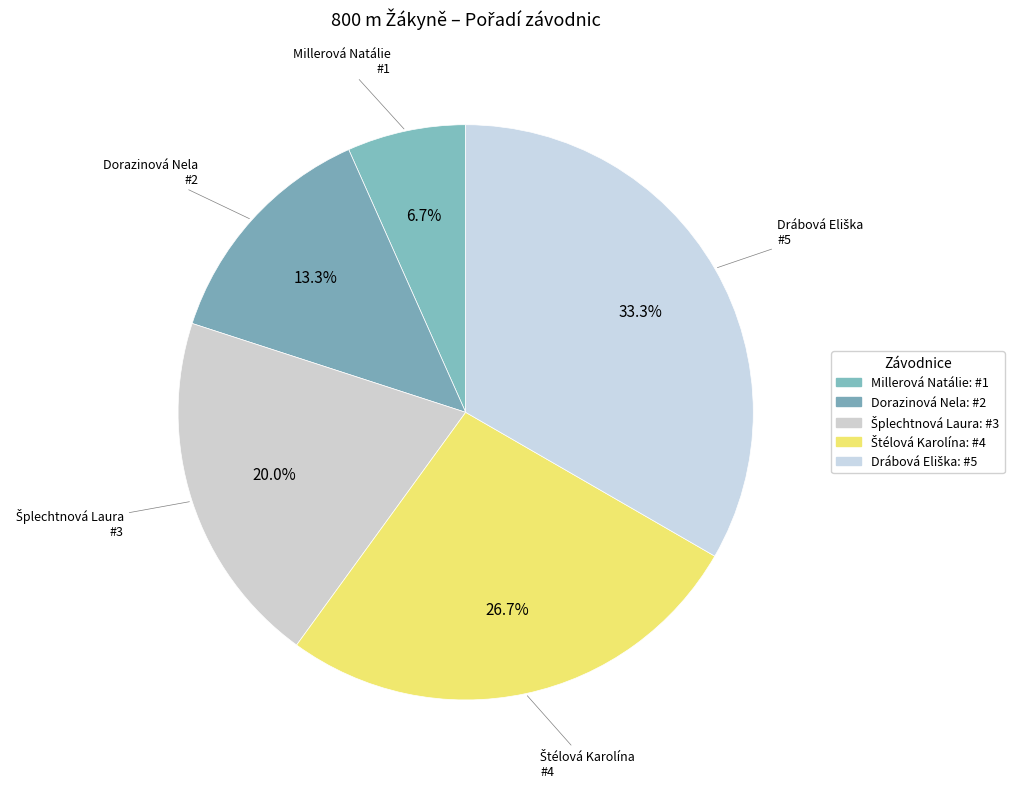

How many segments does this pie chart have?

5